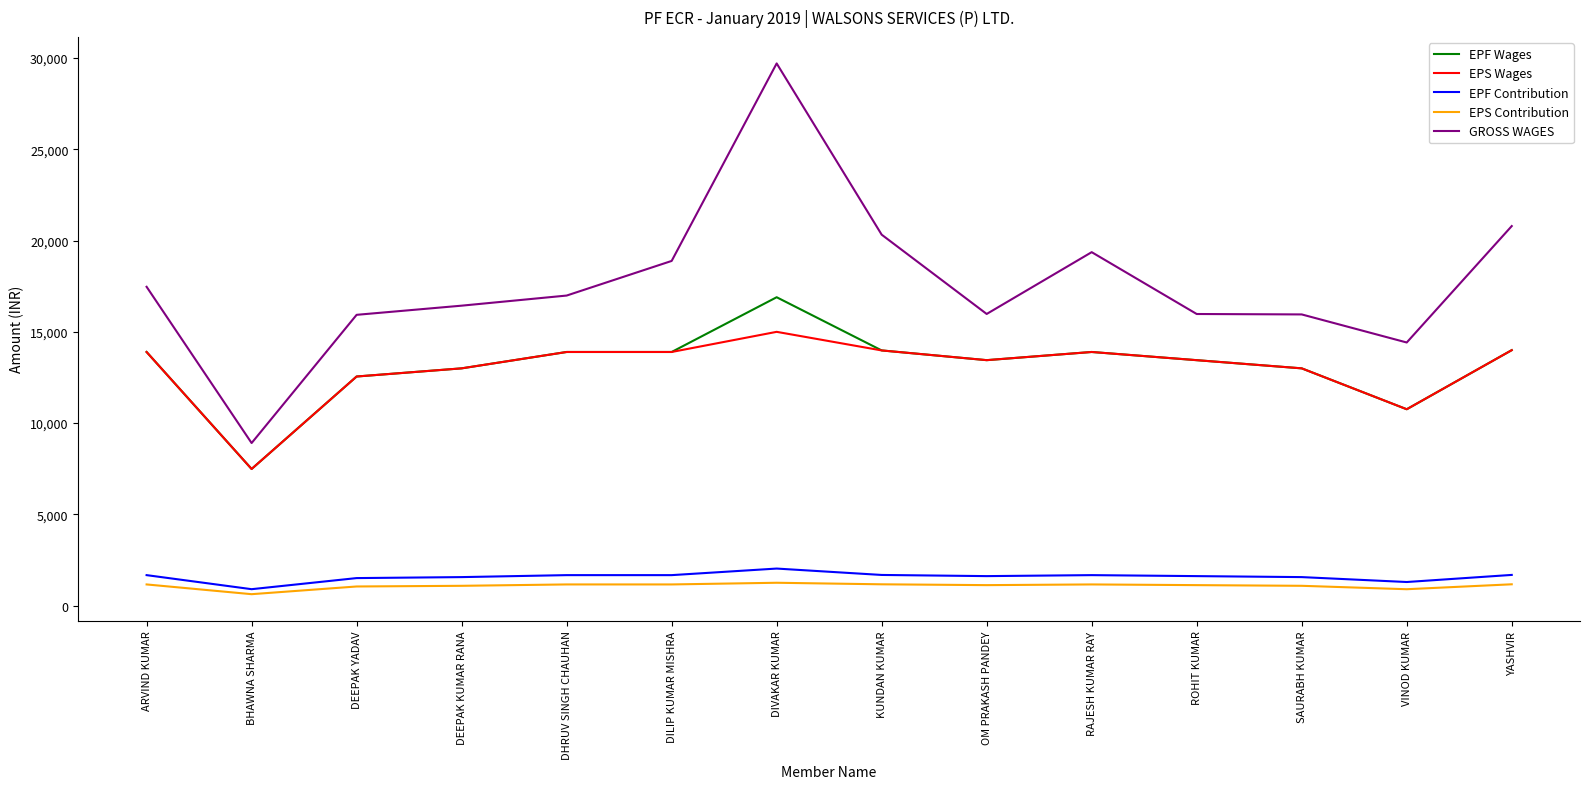

What is the maximum value shown in the chart?

29708